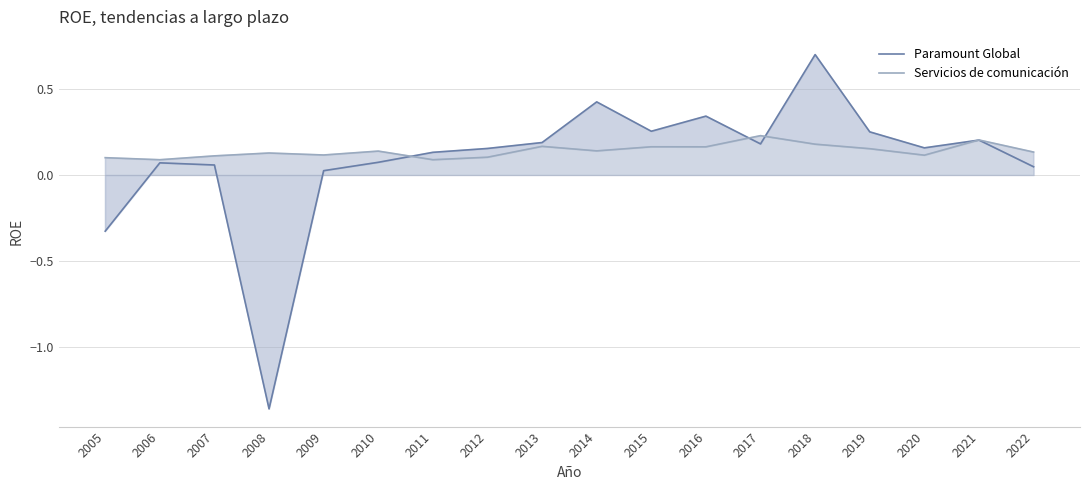

What is the maximum value for Servicios de comunicación?

0.2